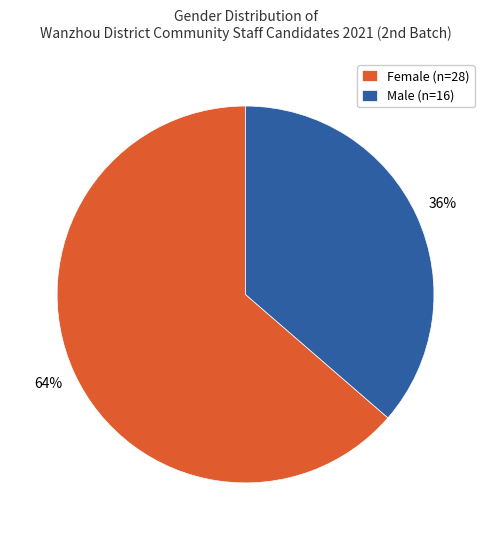

Is the sum of Male (n=16) and Female (n=28) greater than half?

Yes